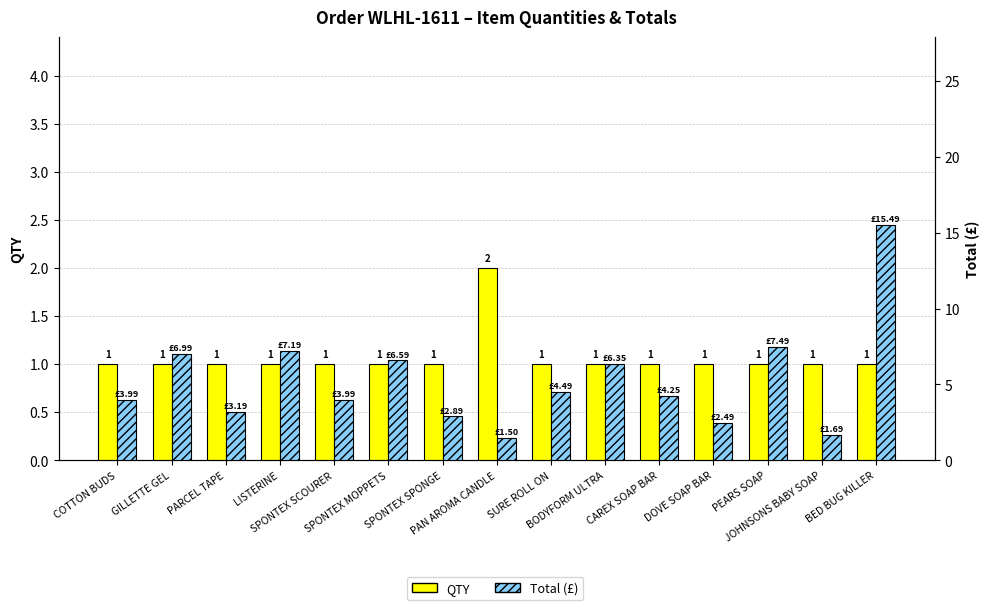

Which label corresponds to the largest value in the chart?

BED BUG KILLER